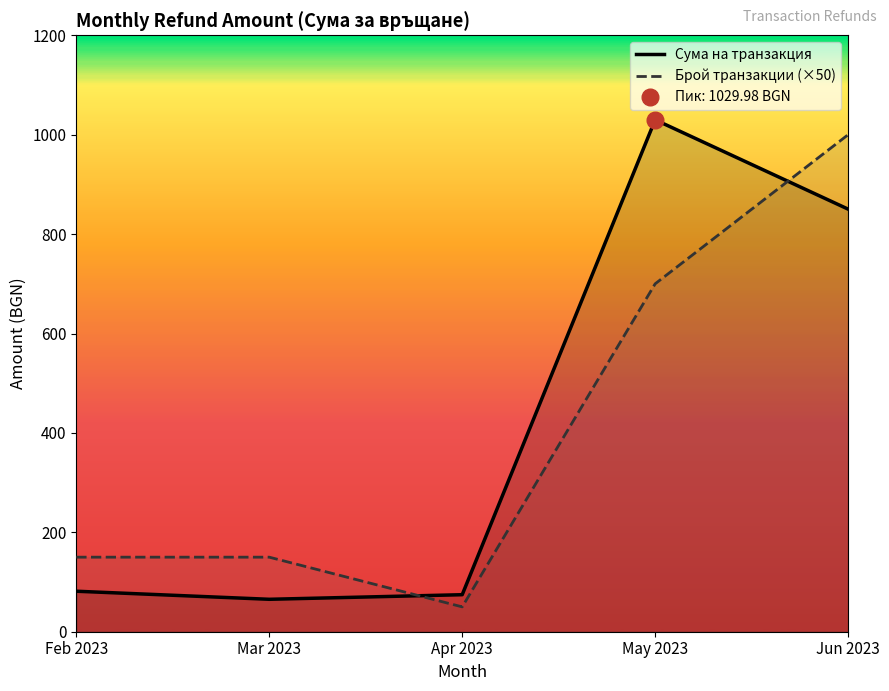

Where does the Брой транзакции (×50) series first go above 150?

May 2023